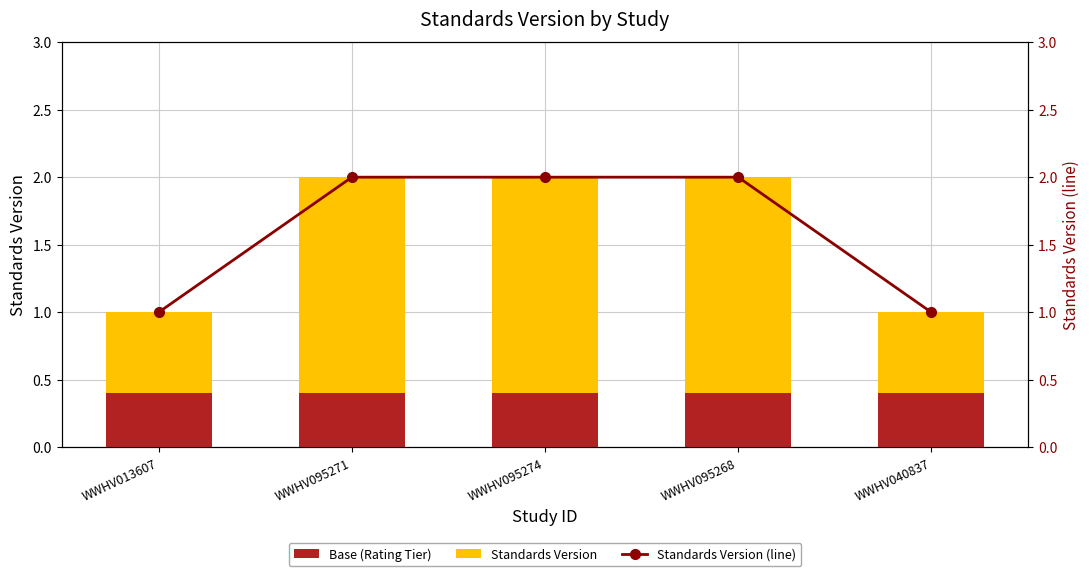

Count the Standards Version values in the range 0 to 1.

2